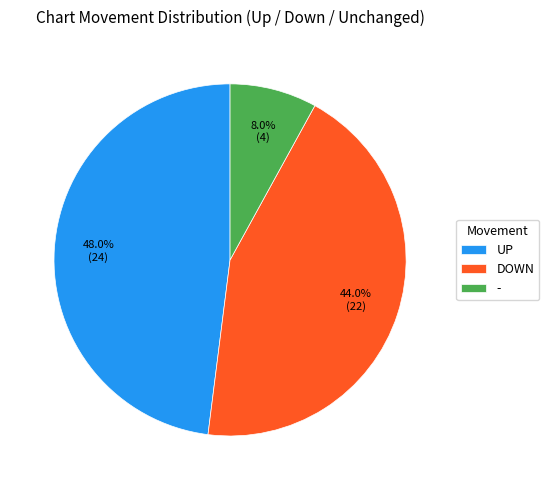

Rank the categories by value from highest to lowest.

UP, DOWN, -